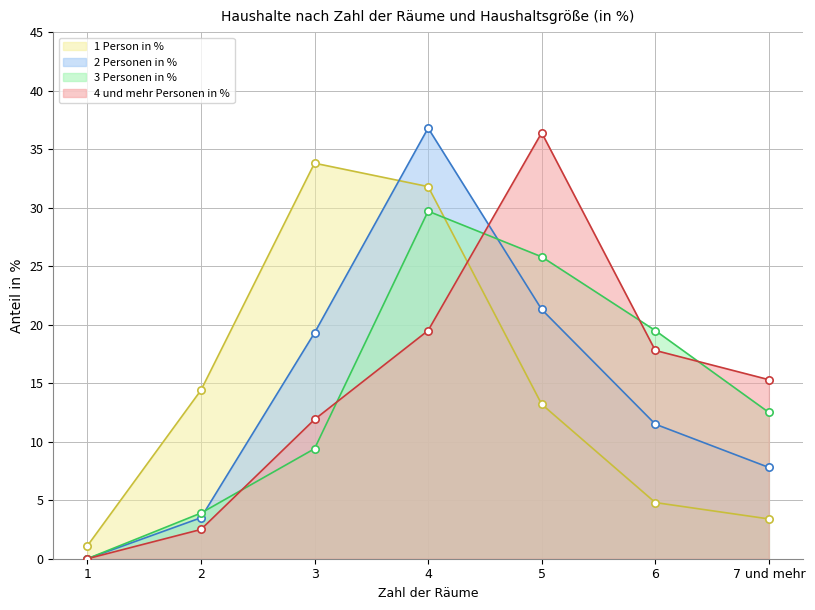

What are all the series names shown in the legend?

1 Person in %, 2 Personen in %, 3 Personen in %, 4 und mehr Personen in %